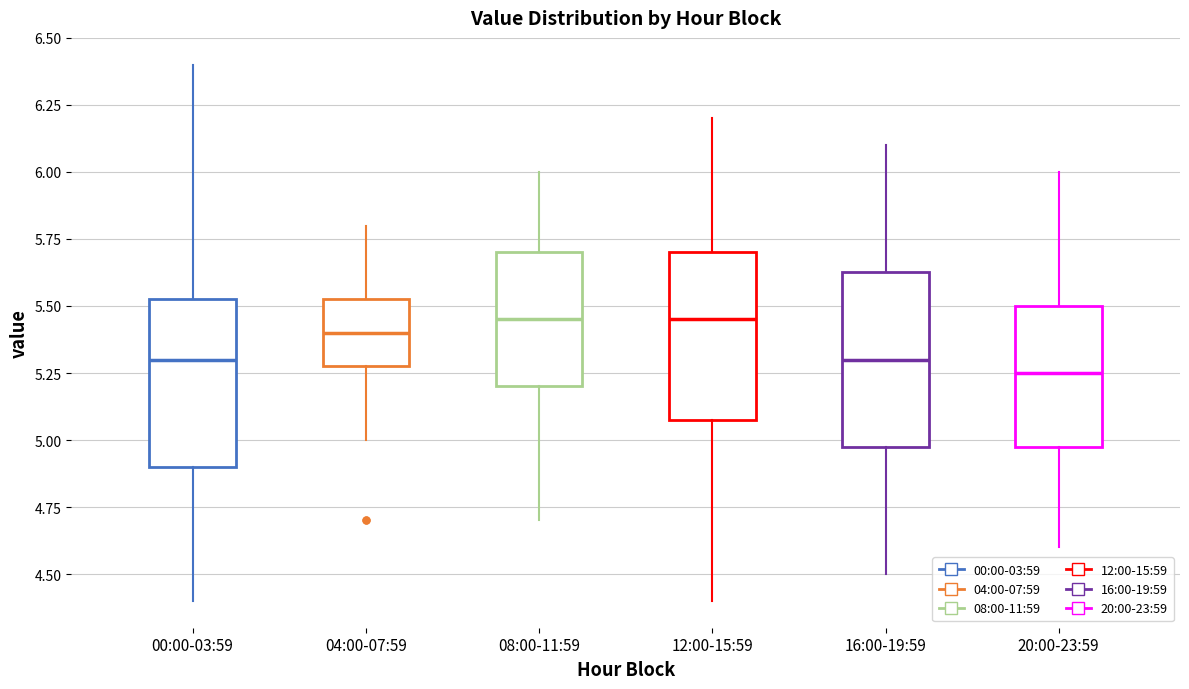

Reading left to right, transcribe this box plot: for each box, give where its median line is, the range the box spans, and where its two whiskers end, as read against the y-axis. The values are not printed on the chart, so give them approximately, as read against the axis.

00:00-03:59: median 5.30, box 4.90 to 5.55, whiskers 4.40 to 6.40
04:00-07:59: median 5.40, box 5.30 to 5.55, whiskers 5.00 to 5.80
08:00-11:59: median 5.45, box 5.20 to 5.70, whiskers 4.70 to 6.00
12:00-15:59: median 5.45, box 5.10 to 5.70, whiskers 4.40 to 6.20
16:00-19:59: median 5.30, box 5.00 to 5.65, whiskers 4.50 to 6.10
20:00-23:59: median 5.25, box 5.00 to 5.50, whiskers 4.60 to 6.00